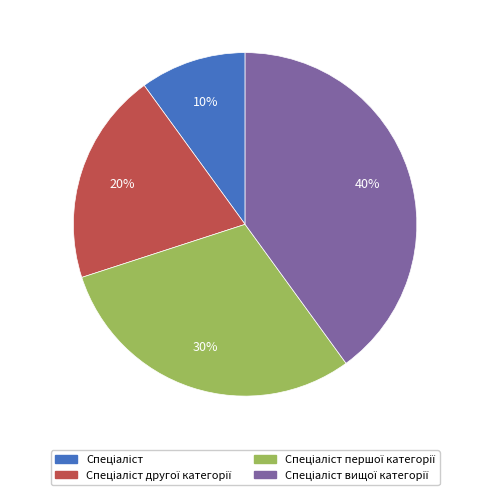

Is there a majority slice in this chart?

No